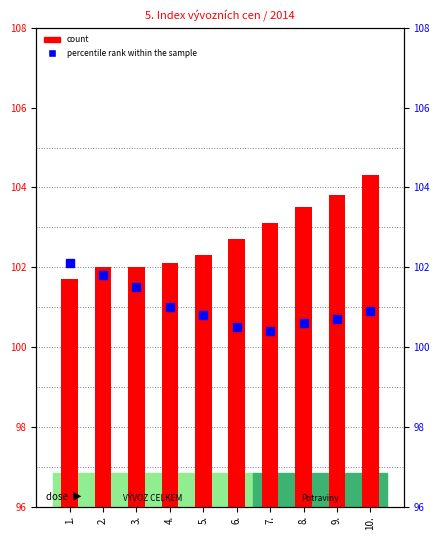

Which has a higher value, 1. or 5.?

5.